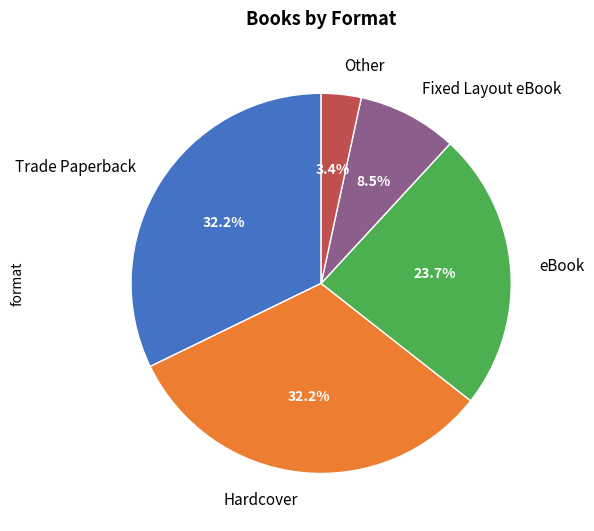

What is the smallest slice in the pie chart?

Other